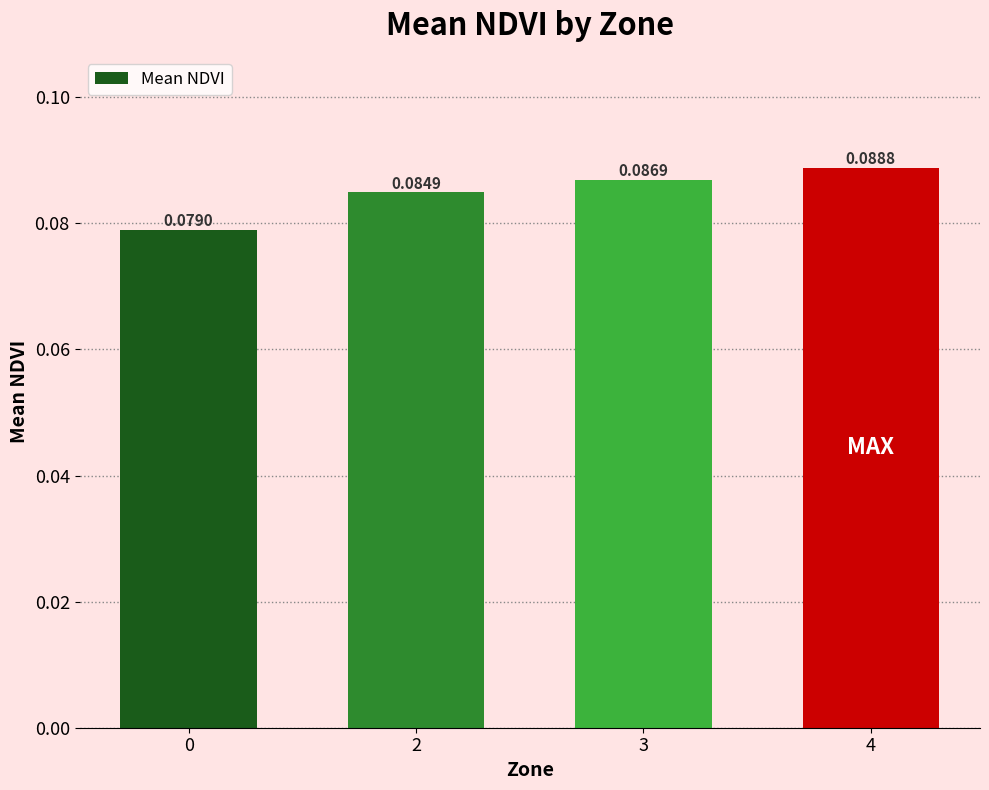

What is the sum of all values?

0.3